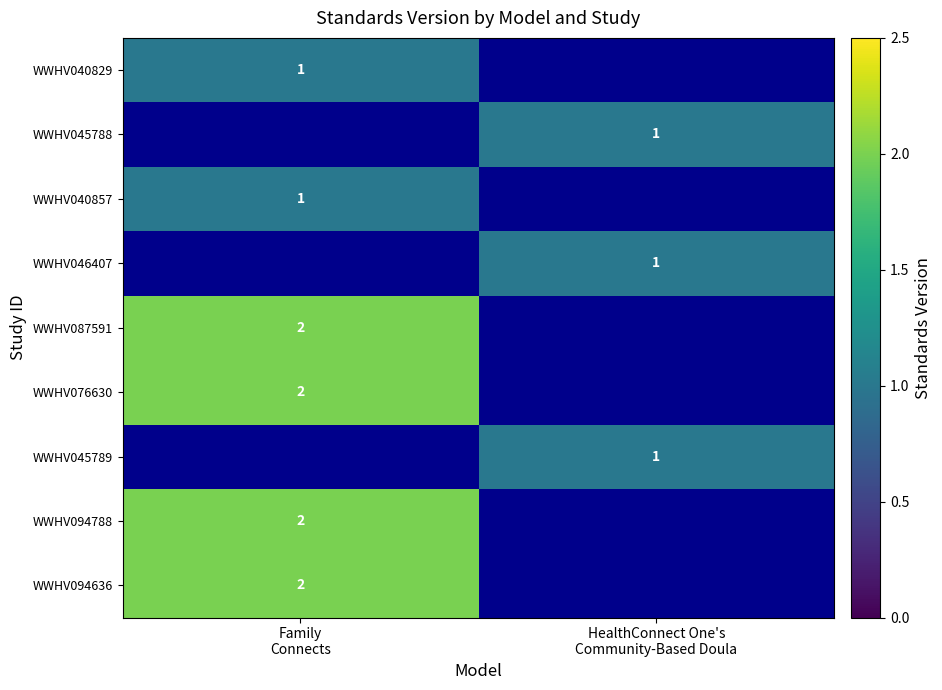

At which category does the chart reach its minimum across all series?

Family
Connects